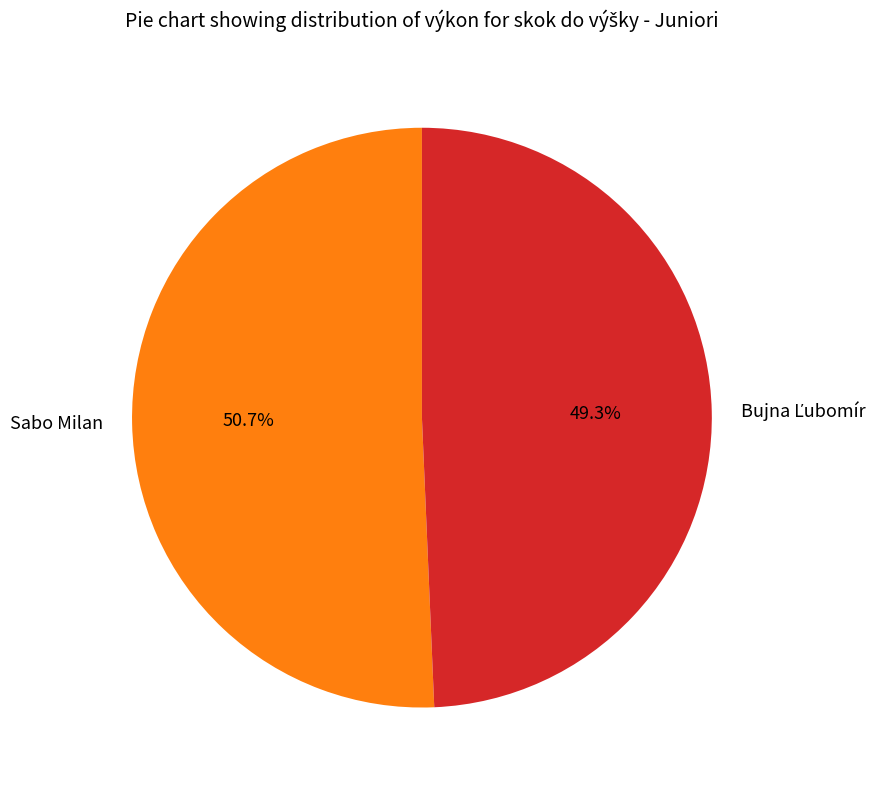

Is it true that Sabo Milan is 51% of the pie?

True